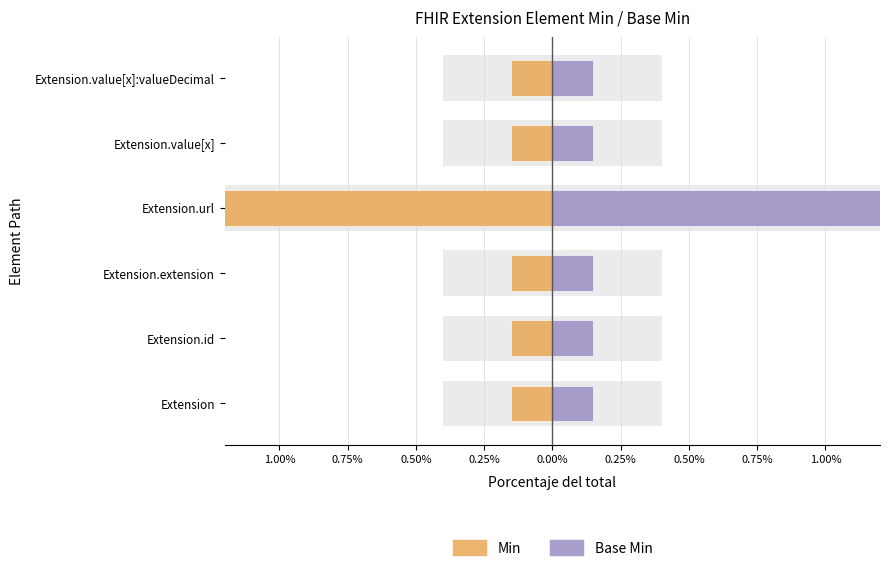

Is it true that Min equals -81.4 at Extension.url?

False